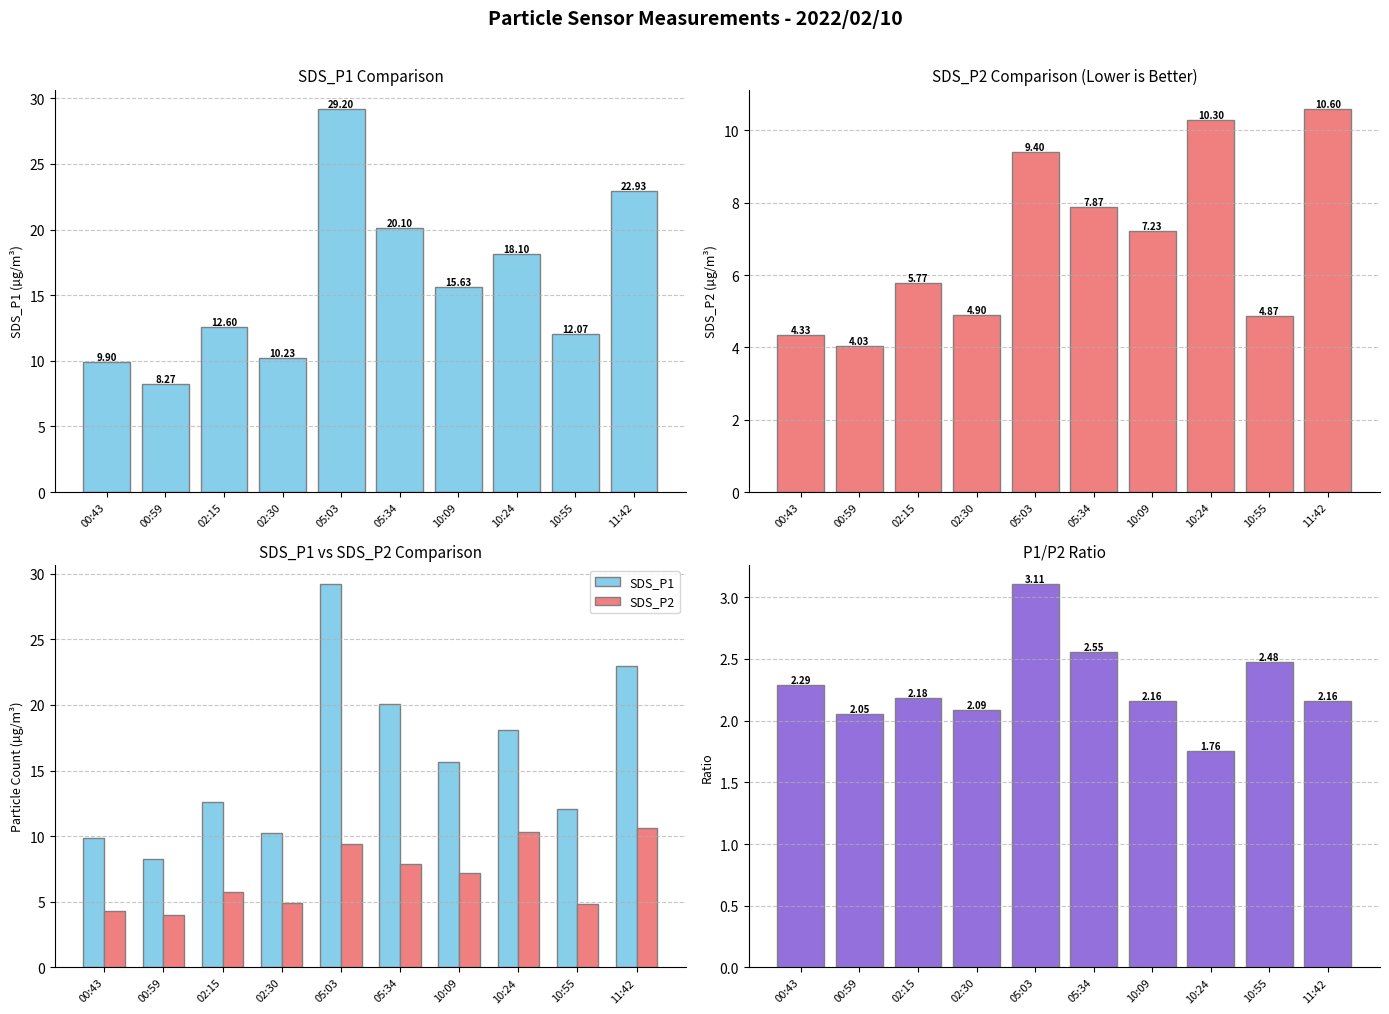

What is the difference between the highest and lowest values at 10:09?

13.5